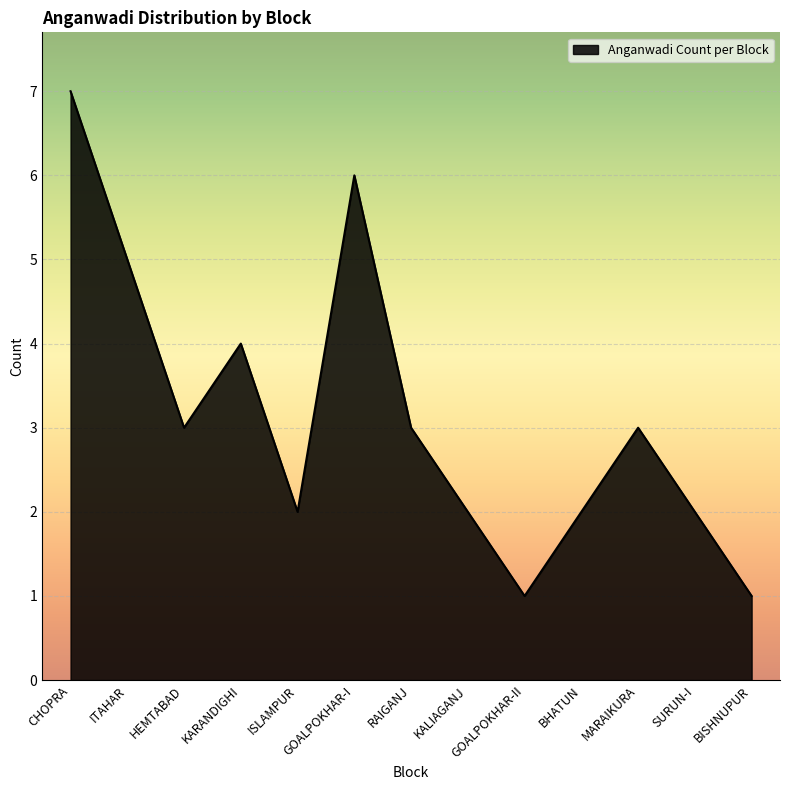

The value at MARAIKURA is 3. True or false?

True